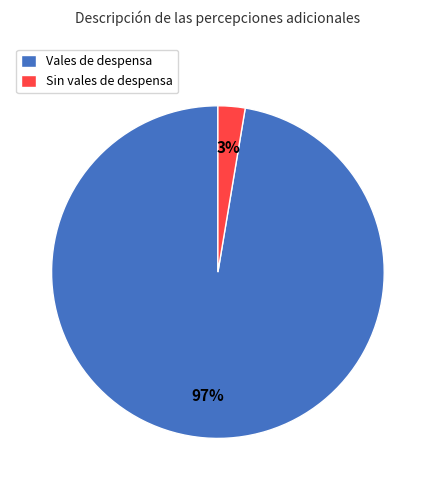

To the nearest percent, what percentage of the pie is Vales de despensa?

97%